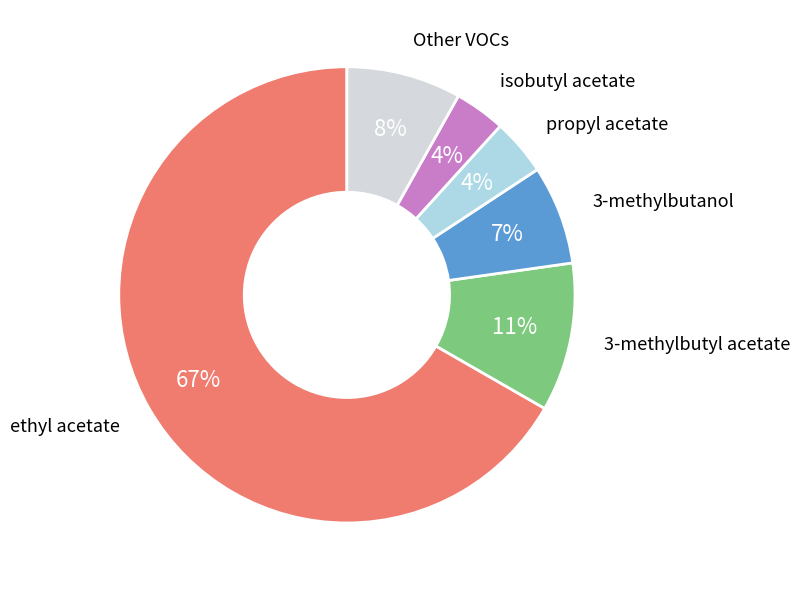

To the nearest percent, what is the average slice percentage?

17%